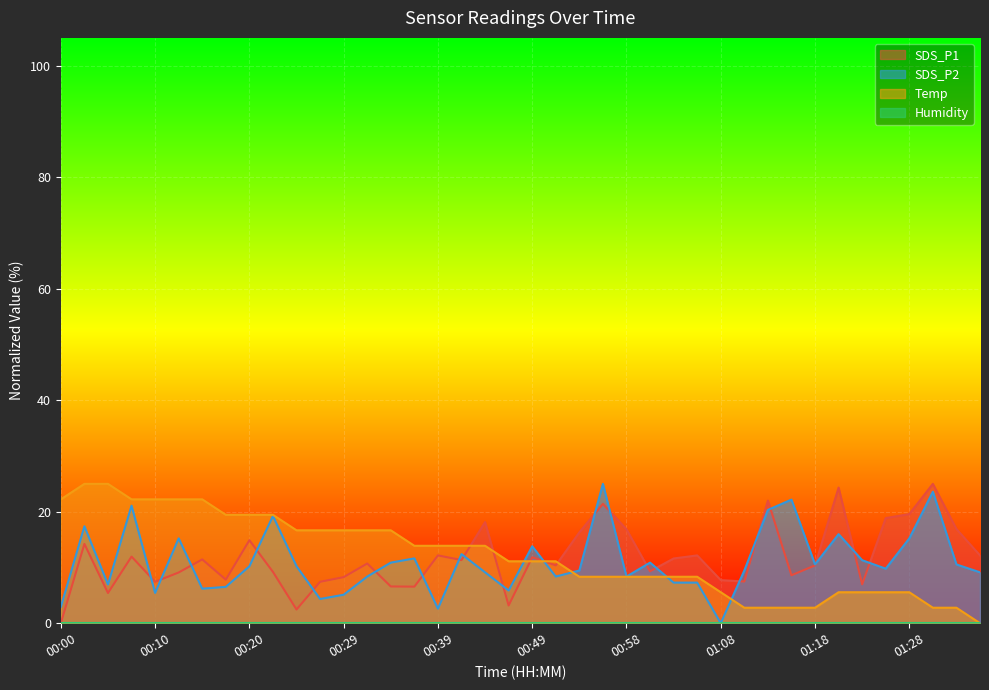

Rank the series by their maximum value, from highest to lowest.

SDS_P1, SDS_P2, Temp